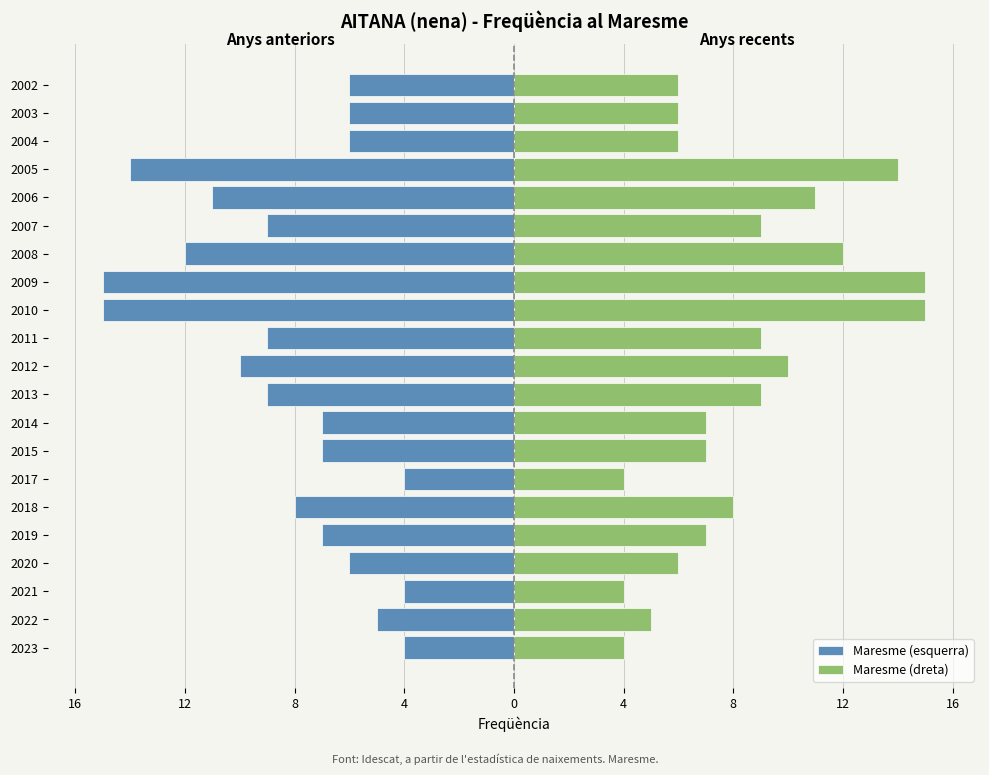

How many data points in Maresme (esquerra) are less than -7?

10